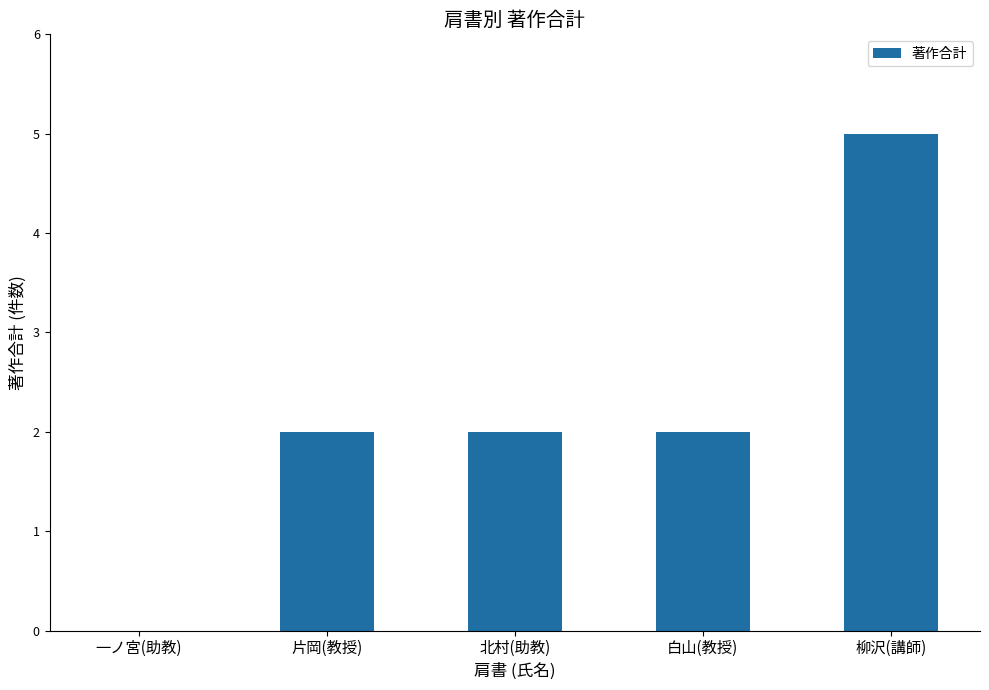

Is it true that the value at 北村(助教) is 2?

True